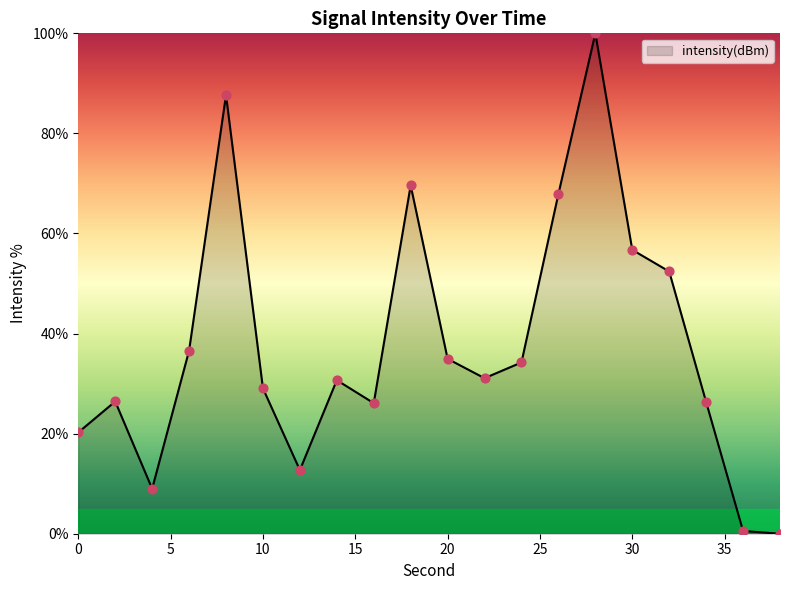

What is the maximum value shown in the chart?

100.0